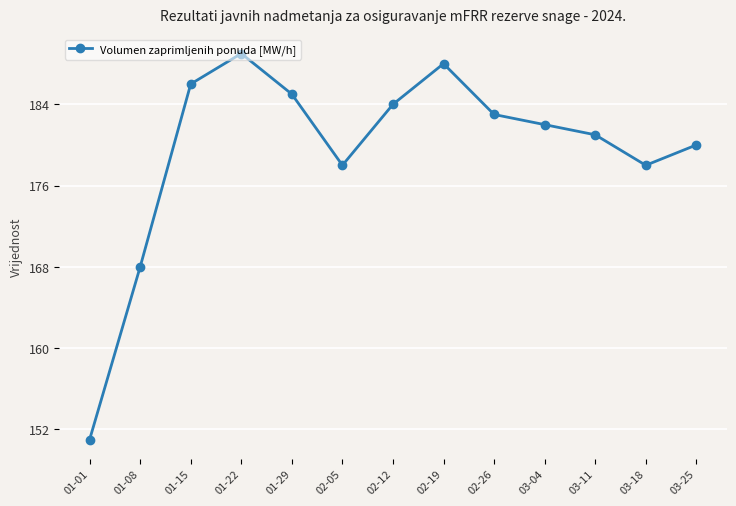

What is the greatest value displayed?

189